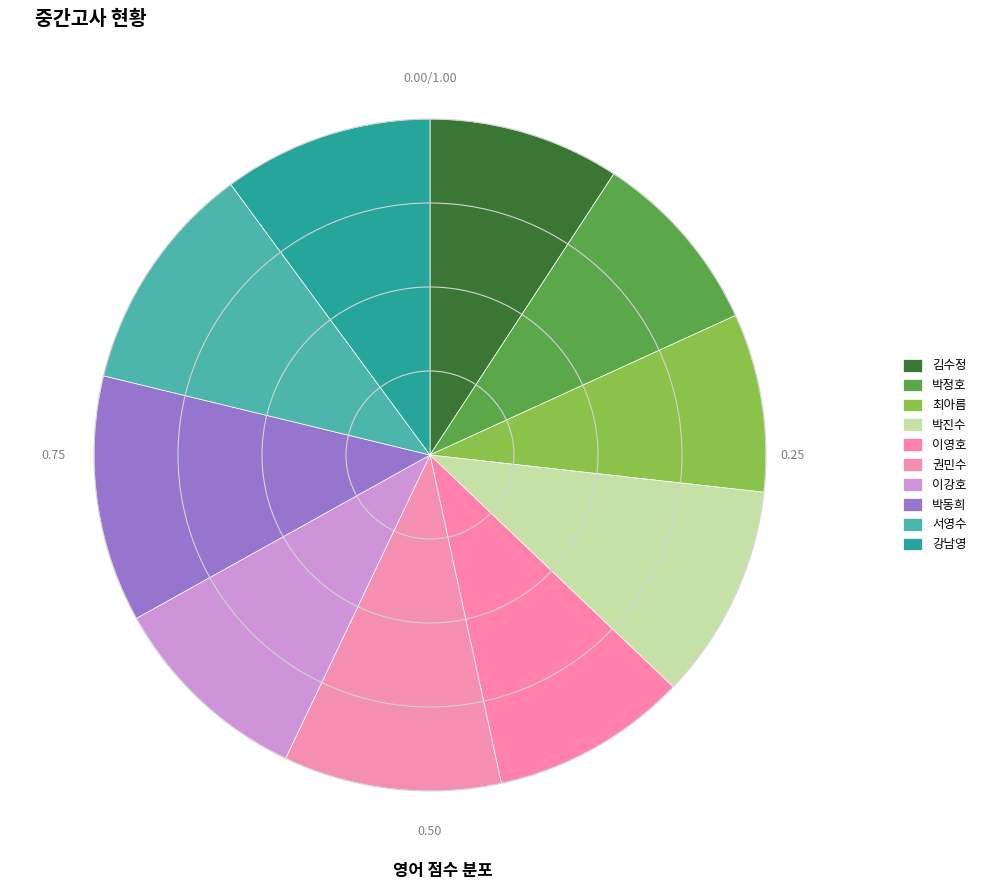

What is the ratio of the value at 이영호 to the value at 서영수?

0.9